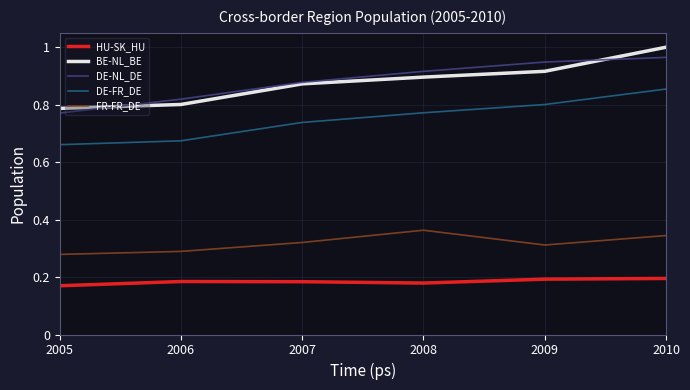

Where is HU-SK_HU nearest to the value 0?

2005